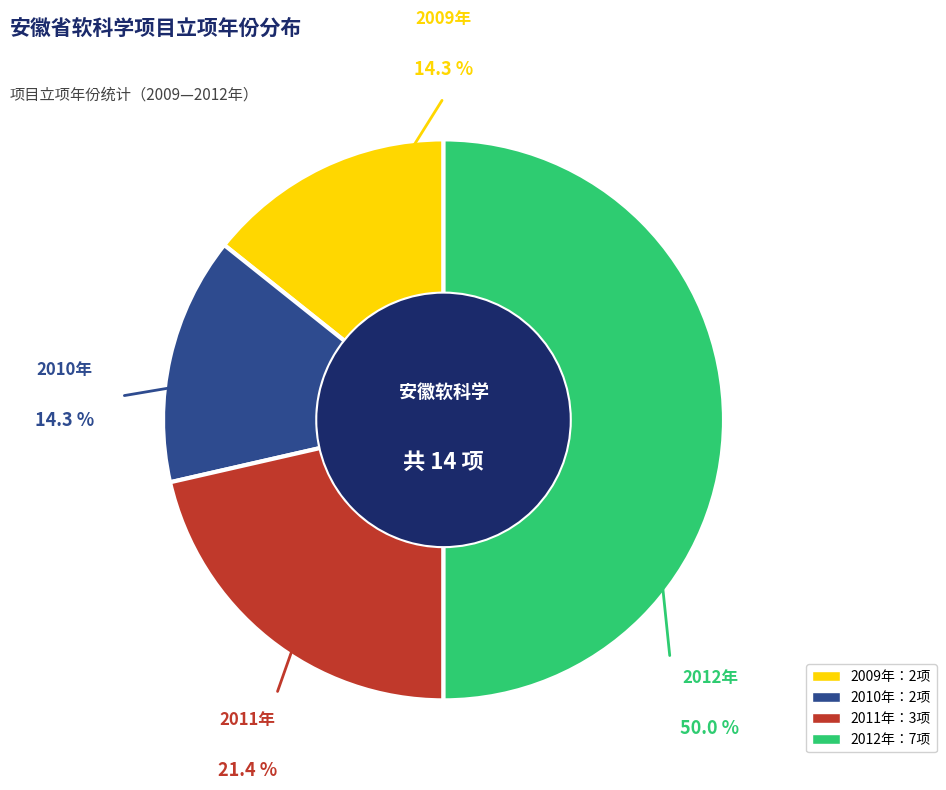

To the nearest percent, what is the difference between the largest and smallest slice percentages?

36%